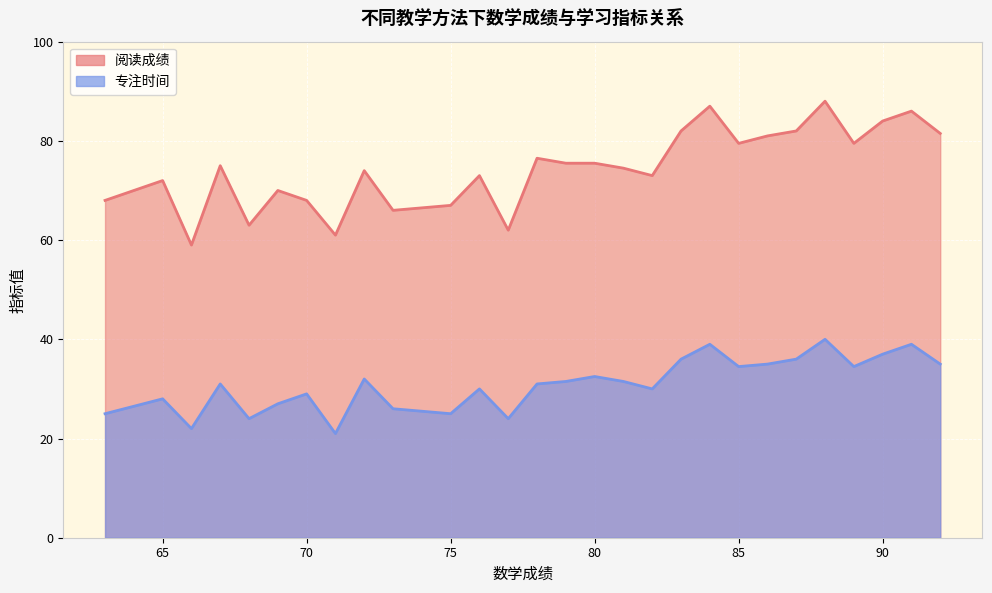

List the series in order of their overall mean, lowest first.

专注时间, 阅读成绩